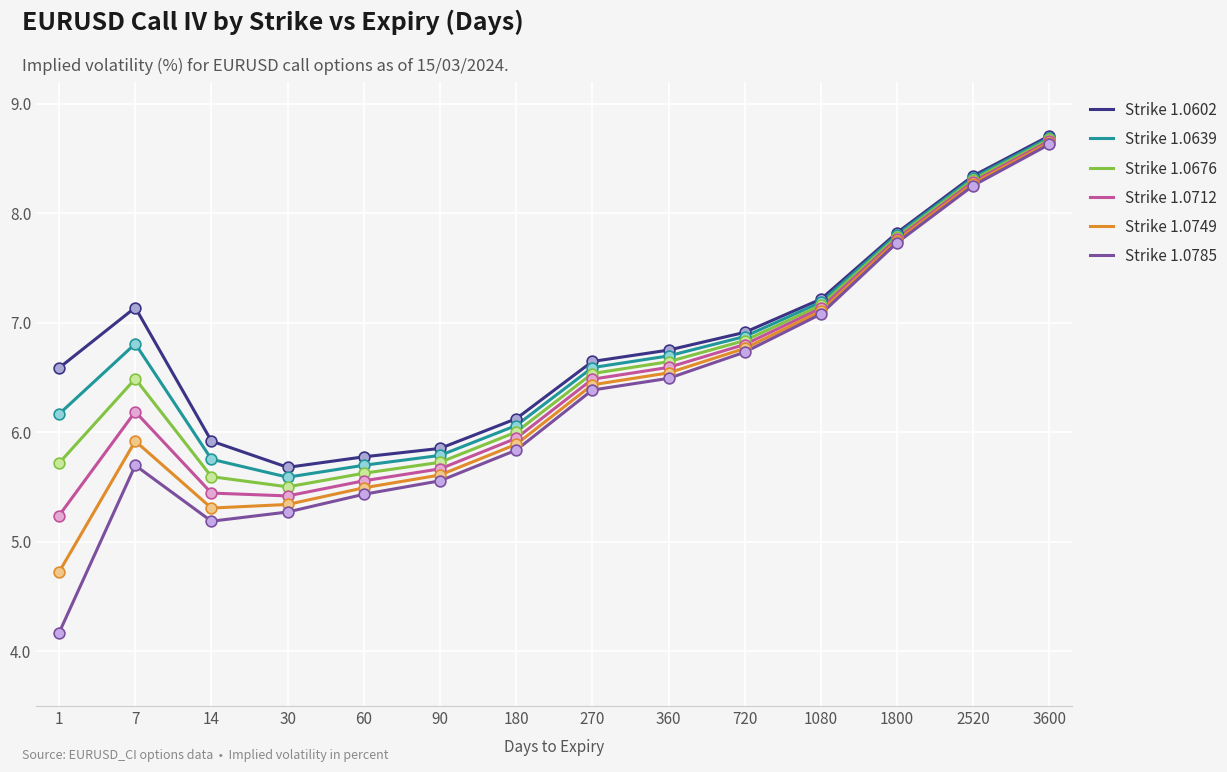

What are all the series names shown in the legend?

Strike 1.0602, Strike 1.0639, Strike 1.0676, Strike 1.0712, Strike 1.0749, Strike 1.0785